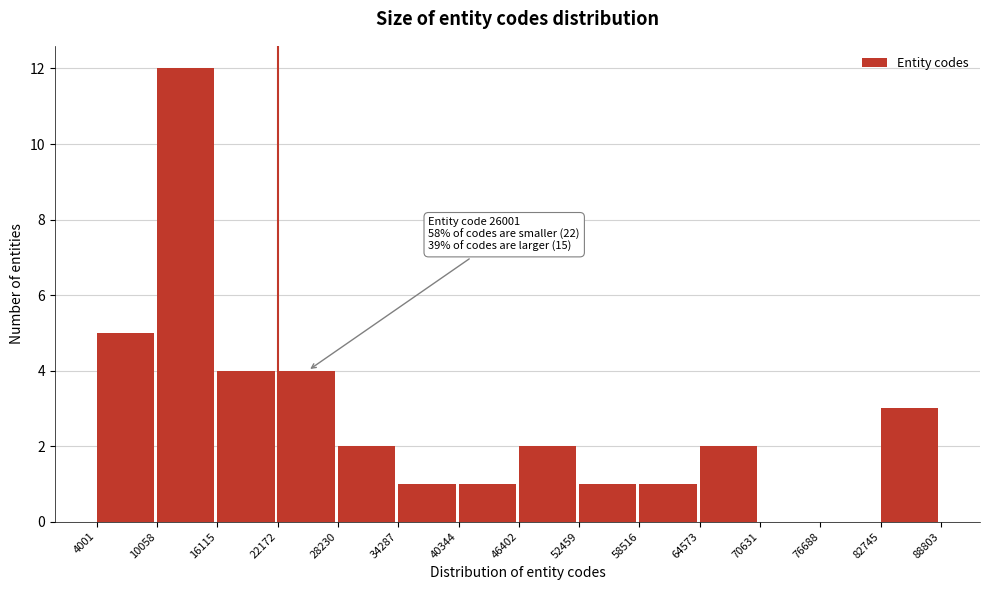

Which range on the x-axis has the tallest bar?

10058 to 16115